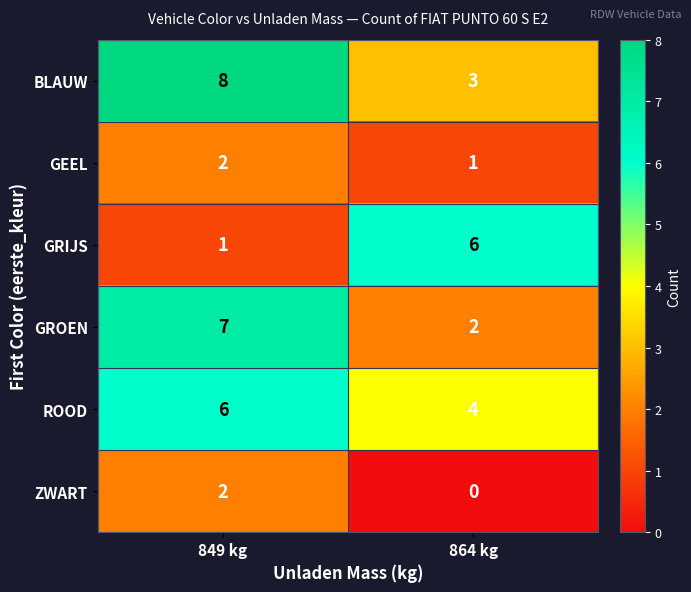

At which label is GROEN closest to 4?

864 kg